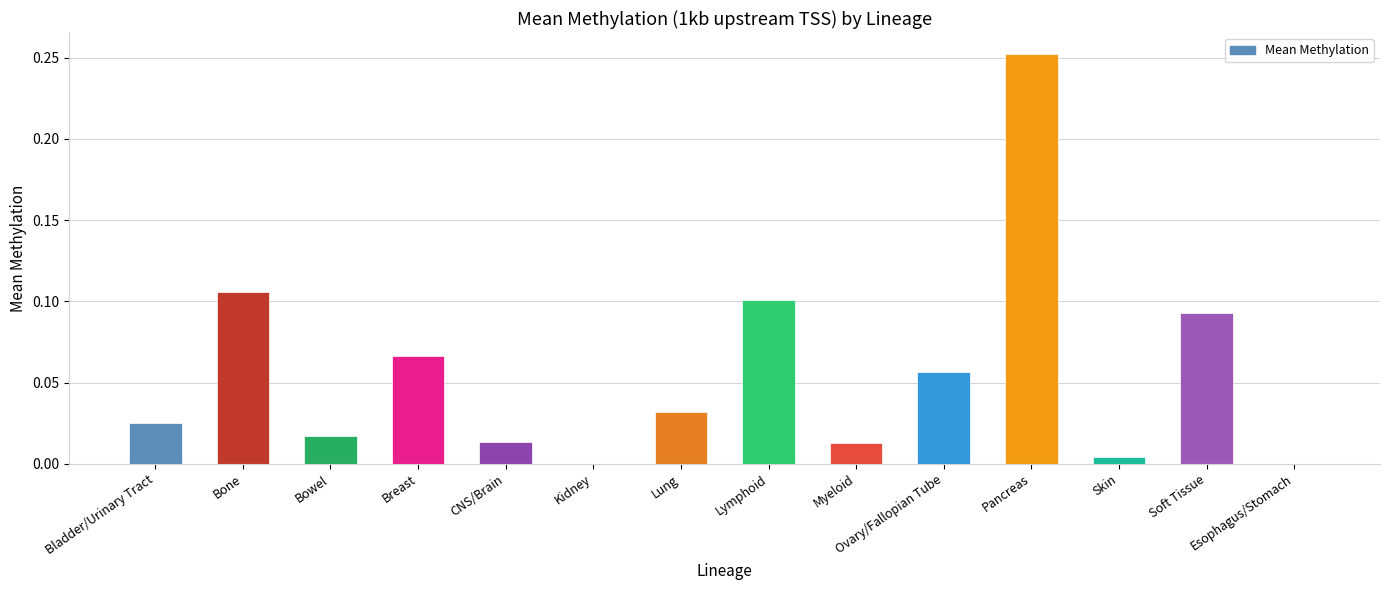

What is the sum of all values?

0.8